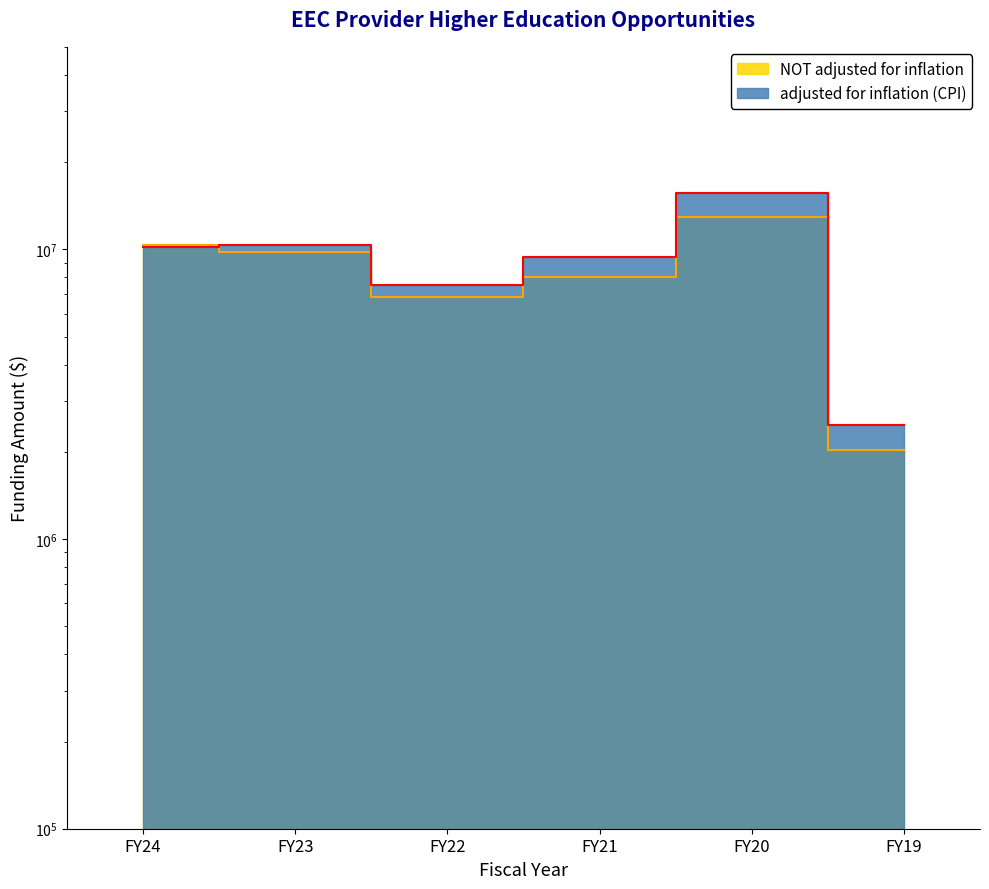

The value of adjusted for inflation (CPI) at FY22 is 11656097. True or false?

False